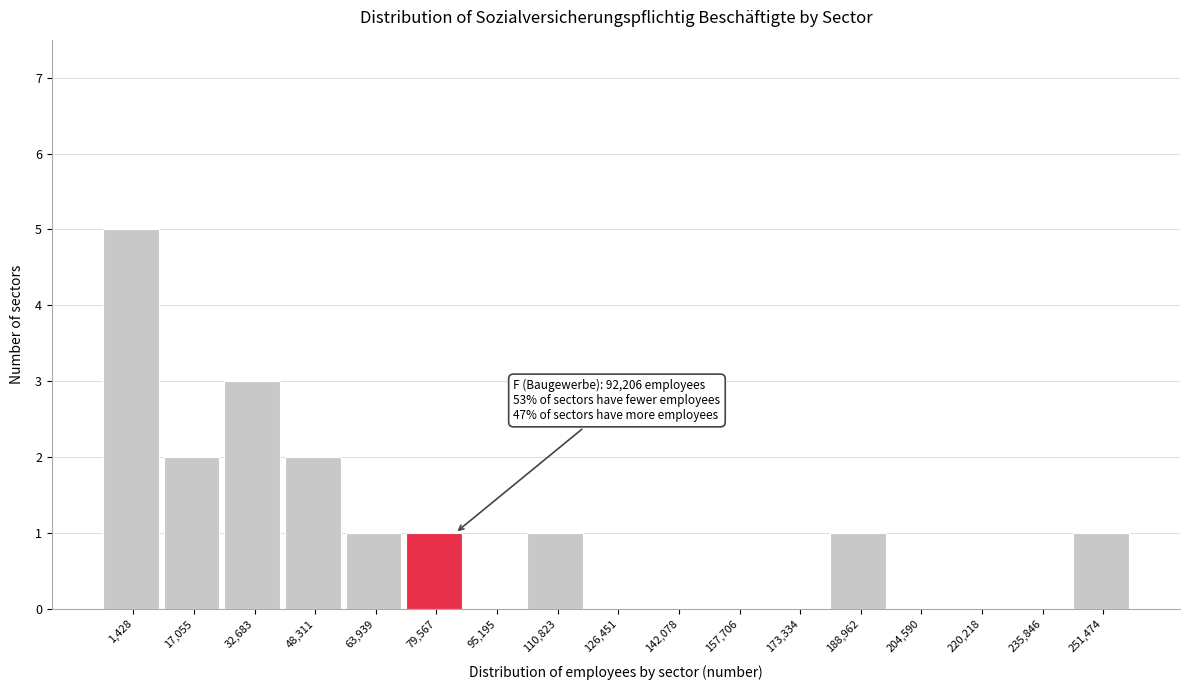

Reading right to left, transcribe all the data shown in this chart.

251,474=1	235,846=0	220,218=0	204,590=0	188,962=1	173,334=0	157,706=0	142,078=0	126,451=0	110,823=1	95,195=0	79,567=1	63,939=1	48,311=2	32,683=3	17,055=2	1,428=5